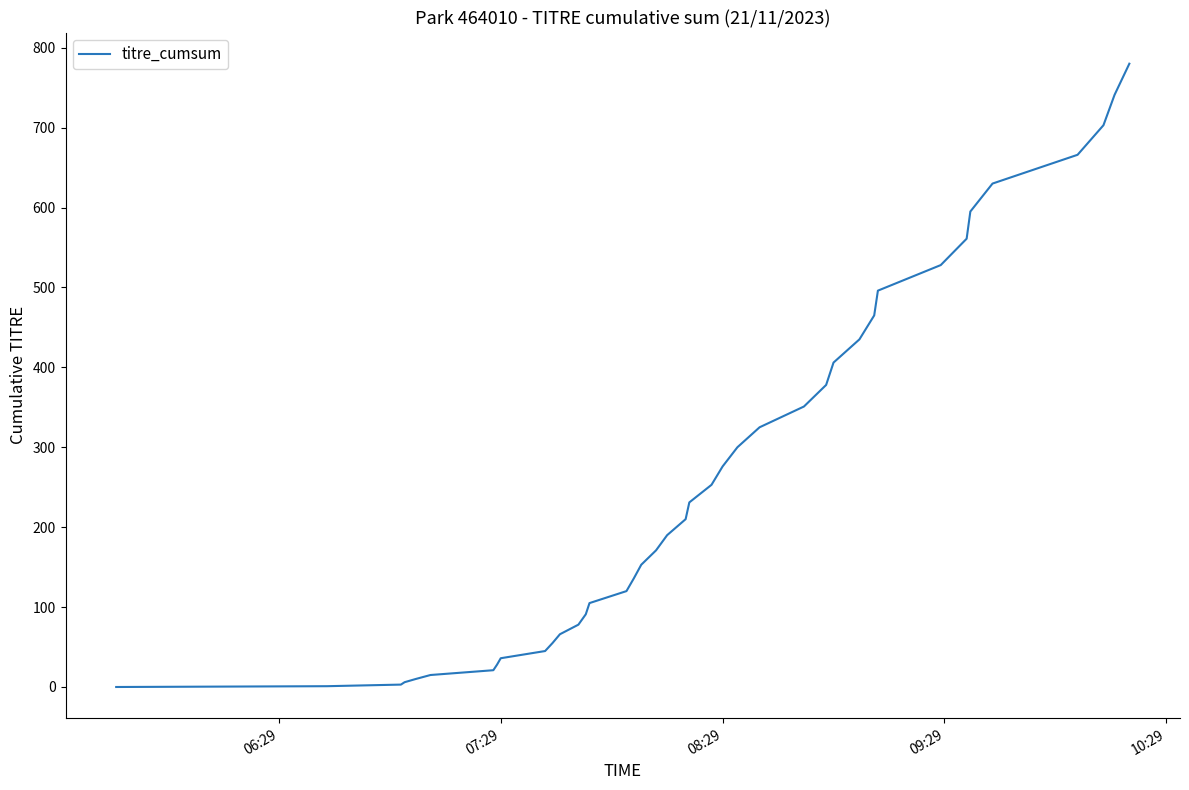

How many distinct data groups are displayed?

1